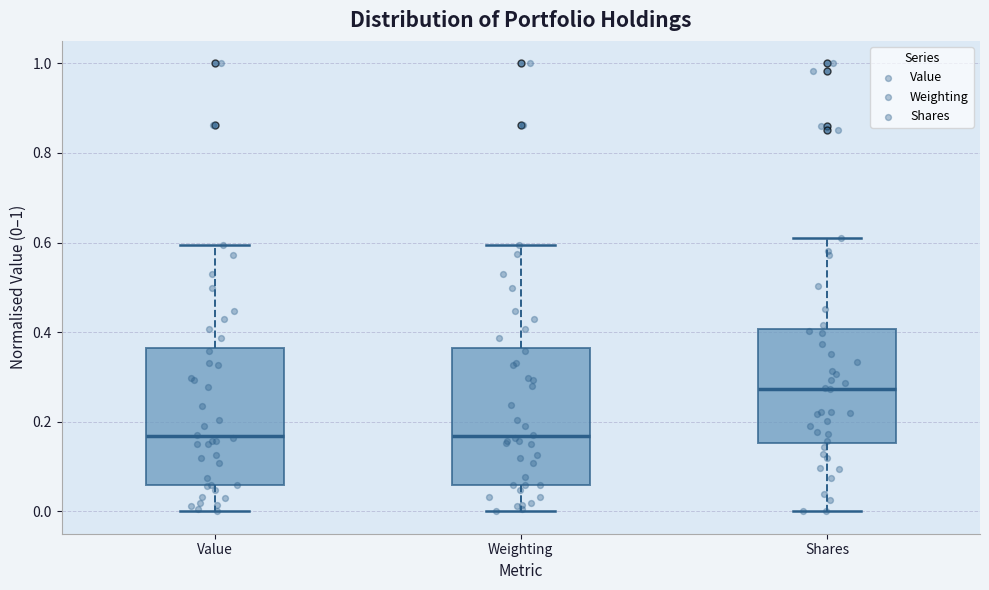

Reading left to right, read every box against the y-axis: the position of its median line, the range the box covers, and the ends of its whiskers. The values are not printed on the chart, so give them approximately, as read against the axis.

Value: median 0.16, box 0.06 to 0.36, whiskers 0.00 to 0.60
Weighting: median 0.16, box 0.06 to 0.36, whiskers 0.00 to 0.60
Shares: median 0.28, box 0.16 to 0.40, whiskers 0.00 to 0.60